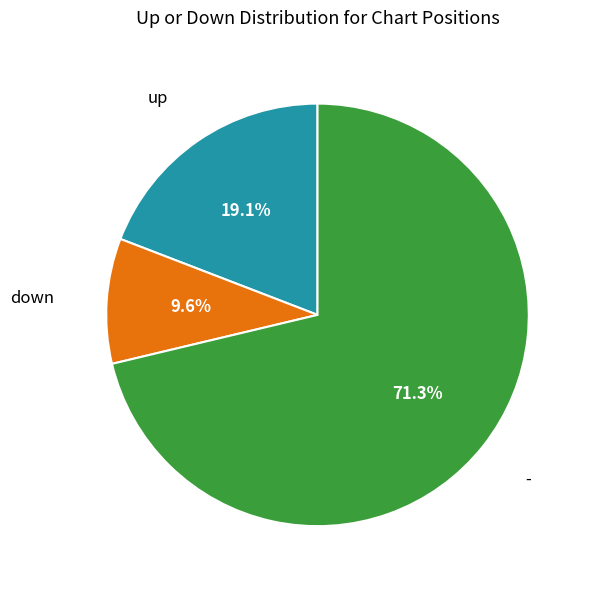

What is the smallest slice in the pie chart?

down